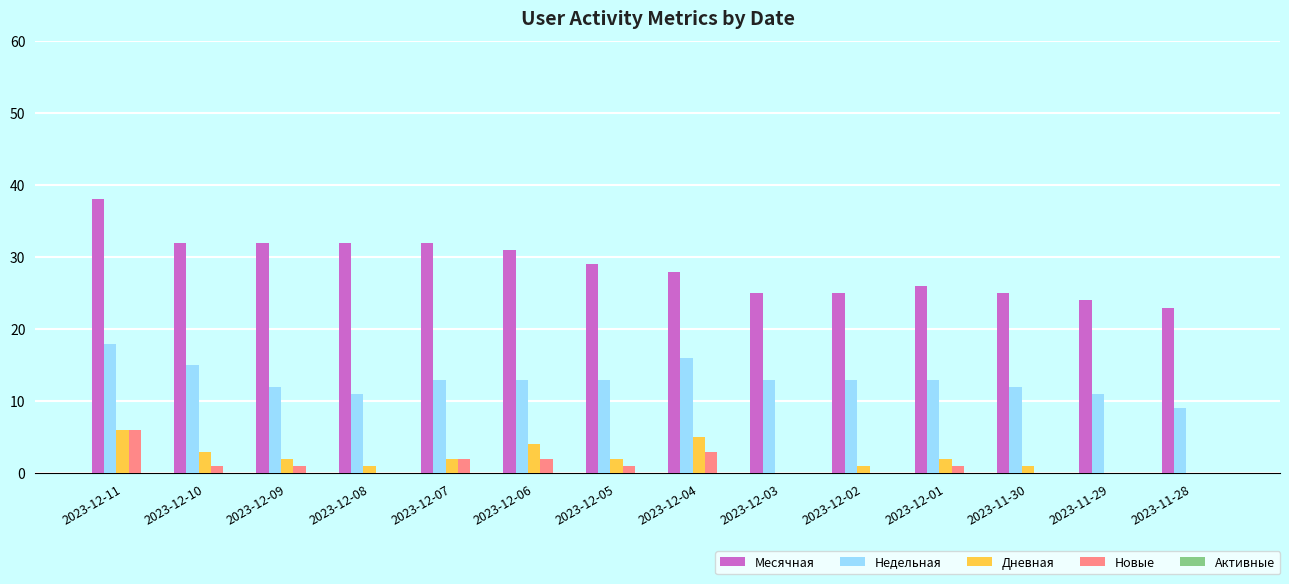

At which category is the sum across all series the highest?

2023-12-11